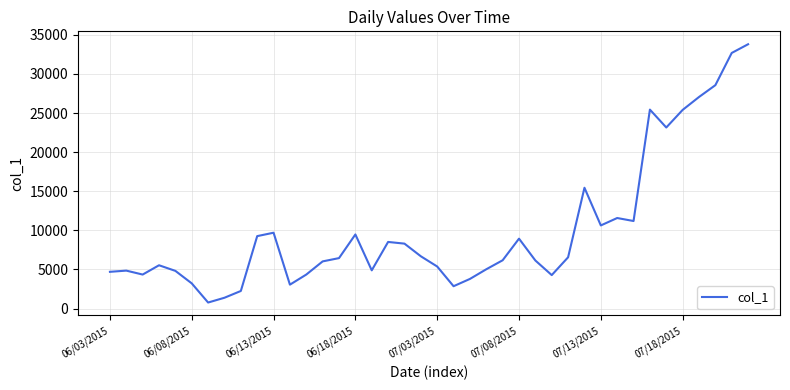

How many lines are shown in the chart?

1